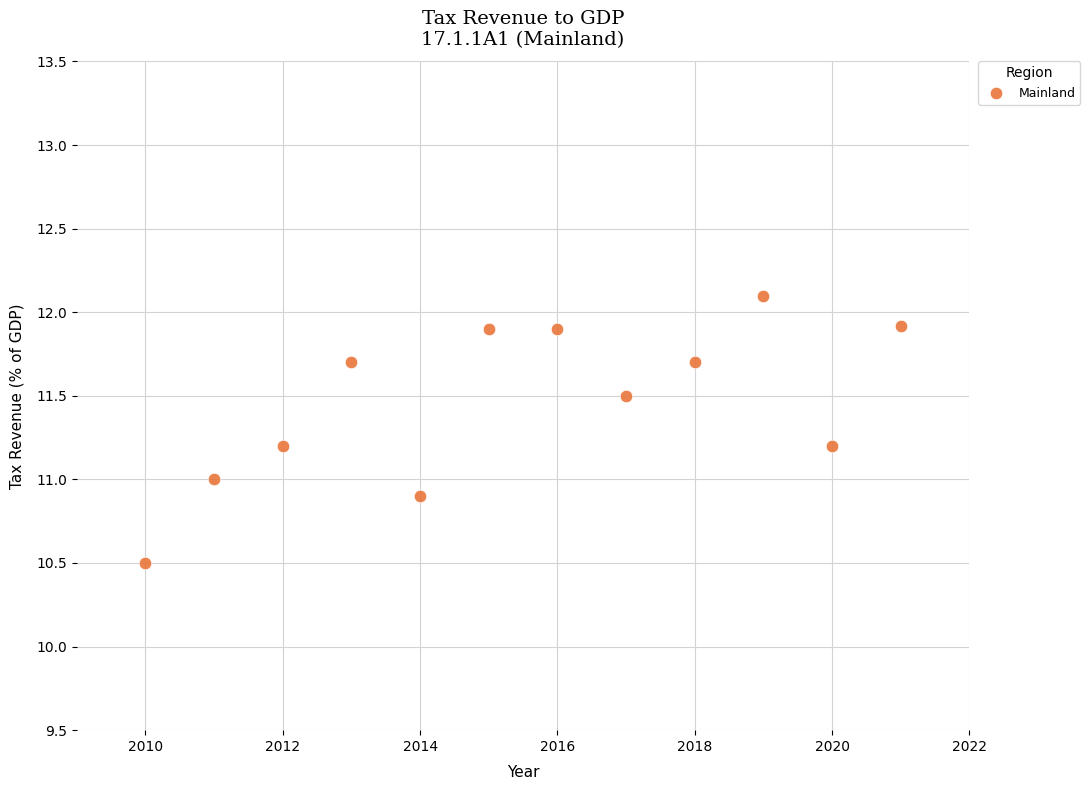

What is the range of X values (max minus min)?

11.0